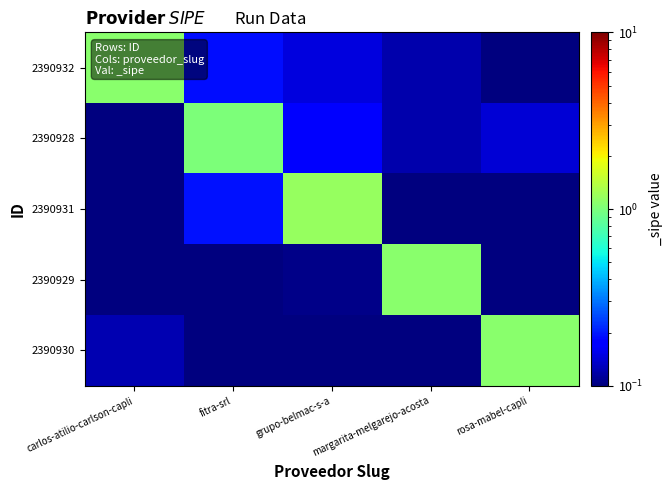

What is the total value across all series at margarita-melgarejo-acosta?

1.4